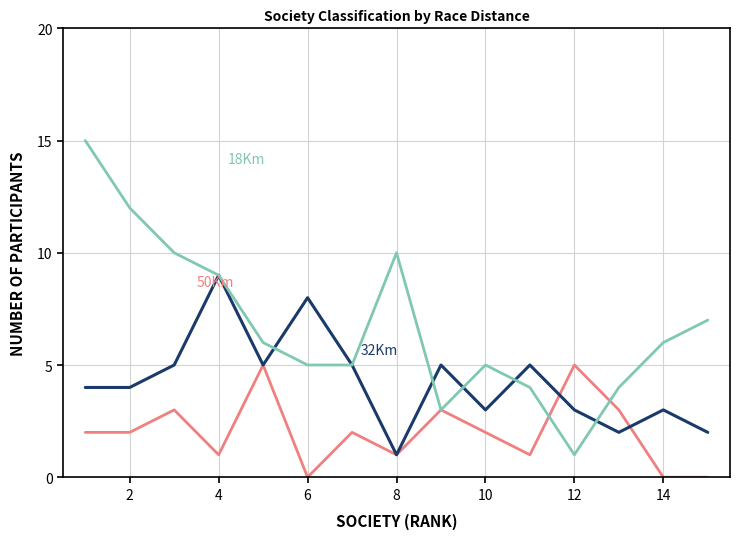

Does the chart have visible grid lines?

Yes